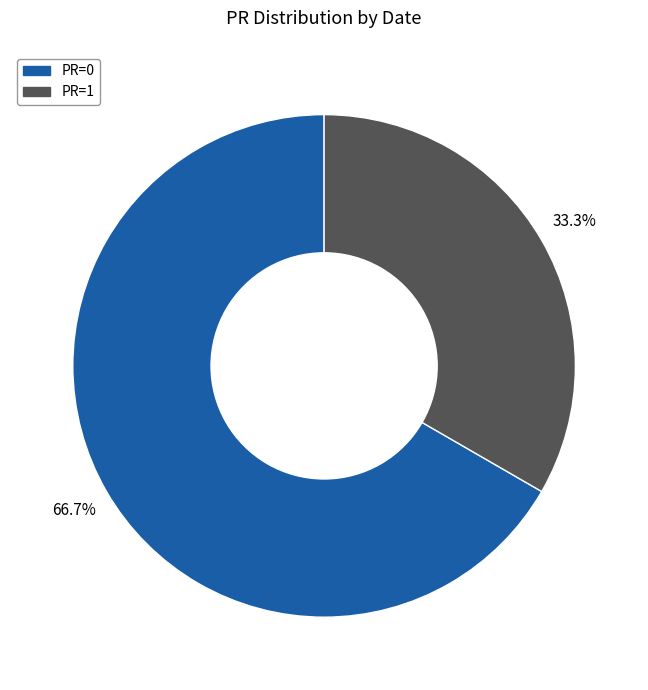

To the nearest percent, what is the average slice percentage?

50%